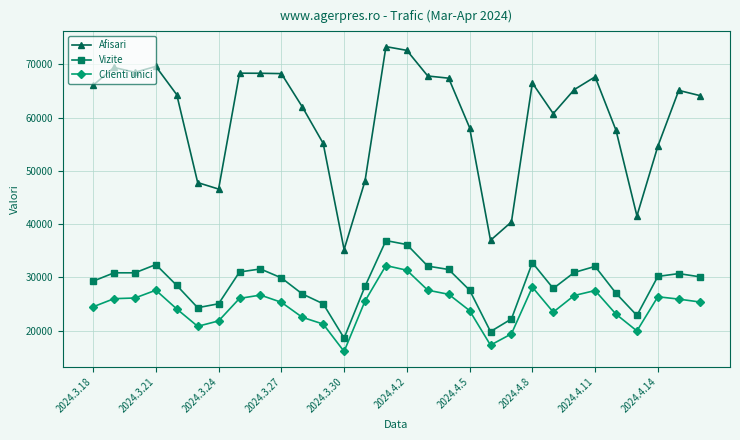

Which series has the largest range (max minus min)?

Afisari